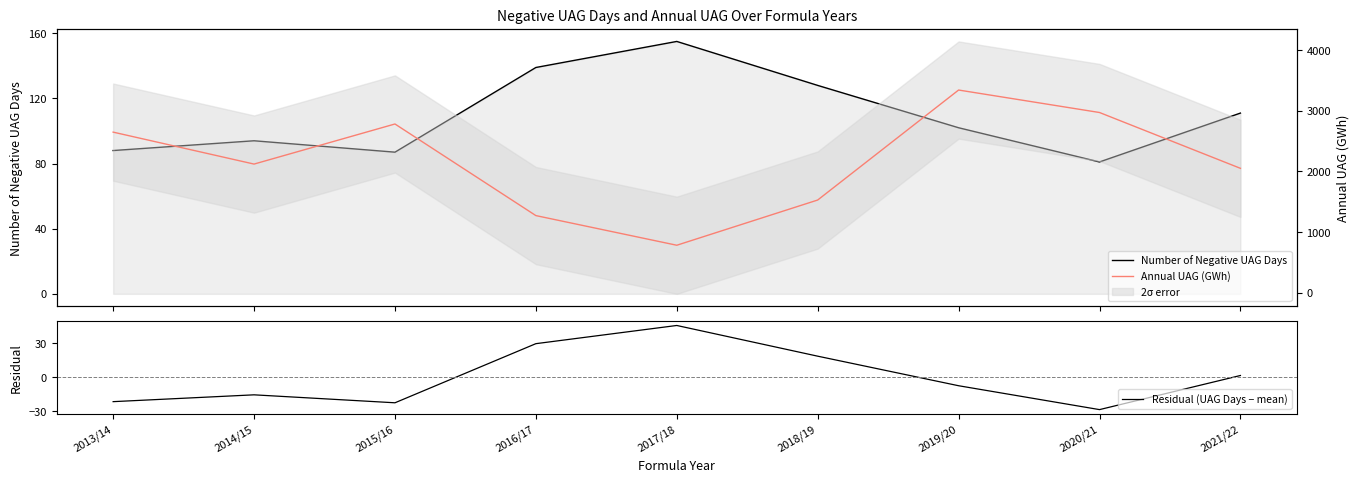

Reading right to left, list all the values displayed in this chart.

Number of Negative UAG Days: 111.0	81.0	102.0	128.0	155.0	139.0	87.0	94.0	88.0
Residual (UAG Days − mean): 1.6	-28.4	-7.4	18.6	45.6	29.6	-22.4	-15.4	-21.4
Annual UAG (GWh): 2051.1	2971.6	3342.2	1528.4	782.7	1271.7	2782.2	2121.3	2648.0